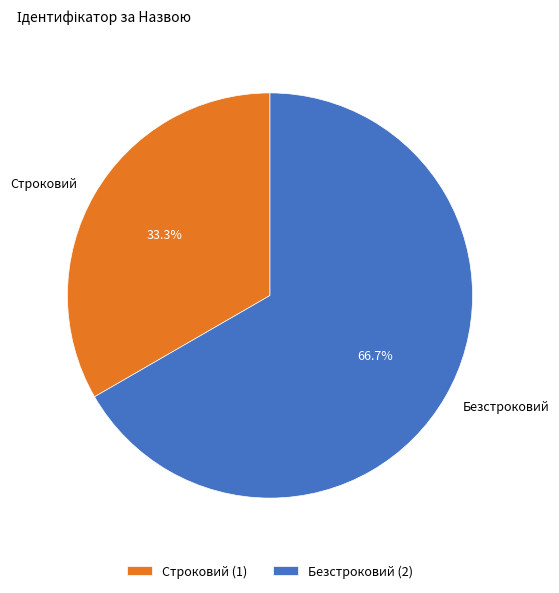

Does Строковий represent more than half of the total?

No